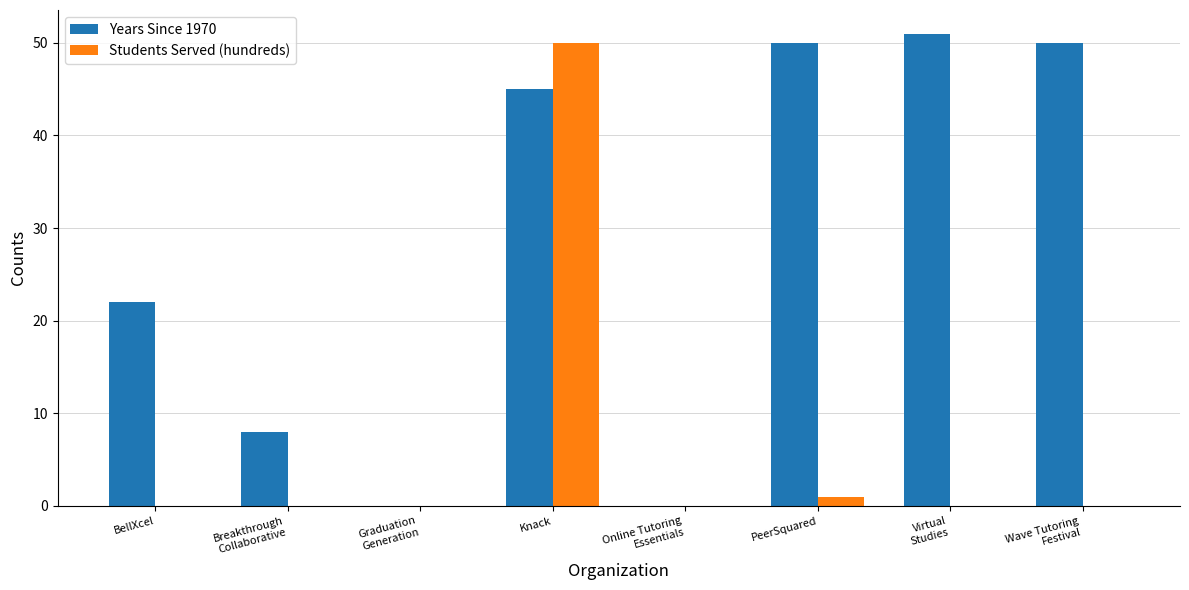

At which label does Years Since 1970 reach its peak?

Virtual
Studies